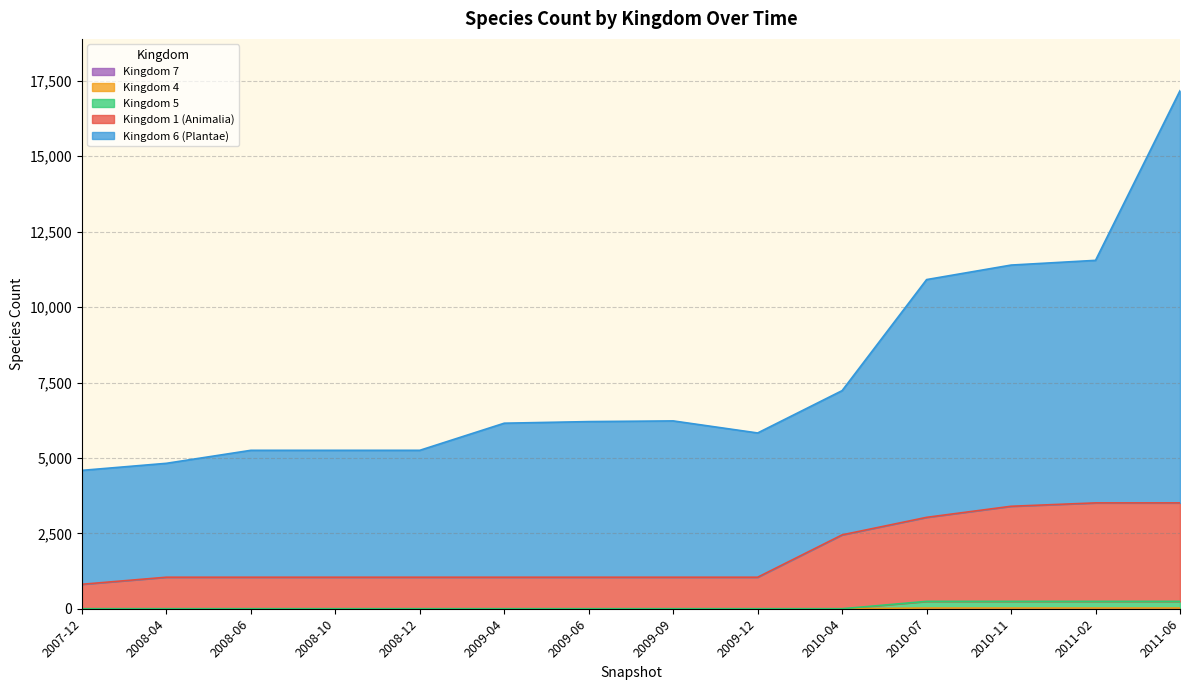

At which category is the sum across all series the highest?

2011-06